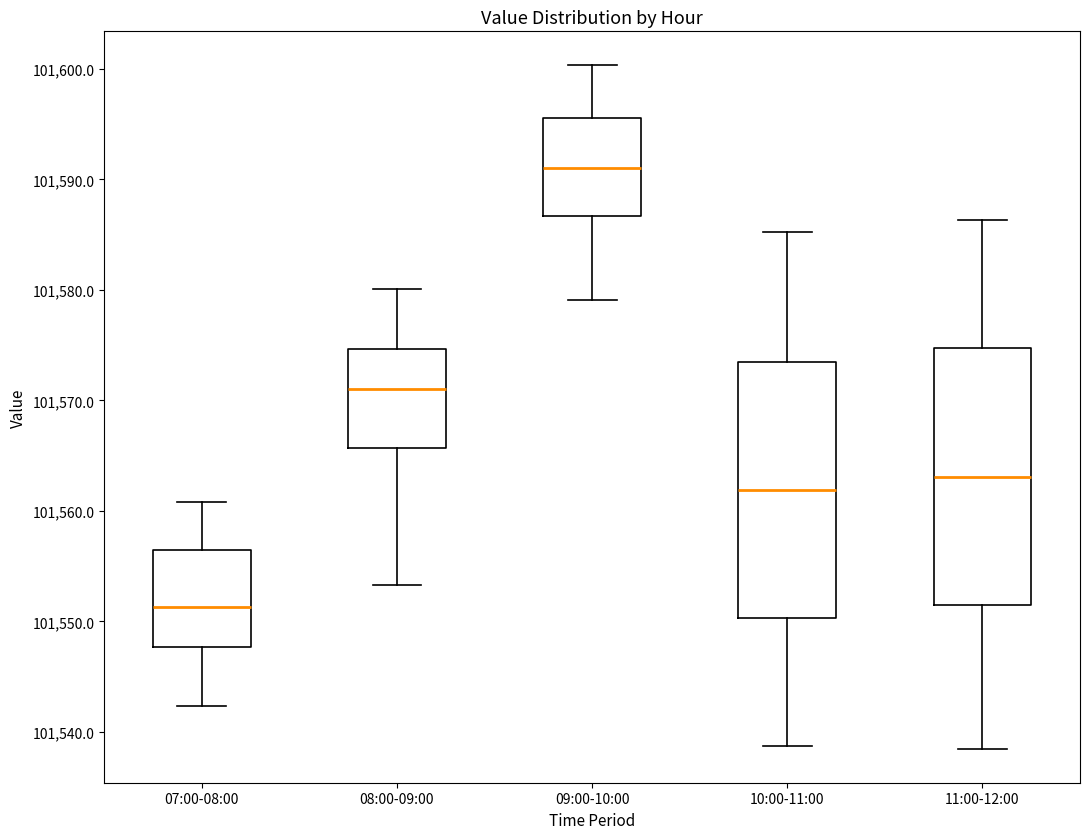

Reading left to right, read every box against the y-axis: the position of its median line, the range the box covers, and the ends of its whiskers. The values are not printed on the chart, so give them approximately, as read against the axis.

07:00-08:00: median 101551, box 101548 to 101556, whiskers 101542 to 101561
08:00-09:00: median 101571, box 101566 to 101575, whiskers 101553 to 101580
09:00-10:00: median 101591, box 101587 to 101596, whiskers 101579 to 101600
10:00-11:00: median 101562, box 101550 to 101574, whiskers 101539 to 101585
11:00-12:00: median 101563, box 101552 to 101575, whiskers 101539 to 101586